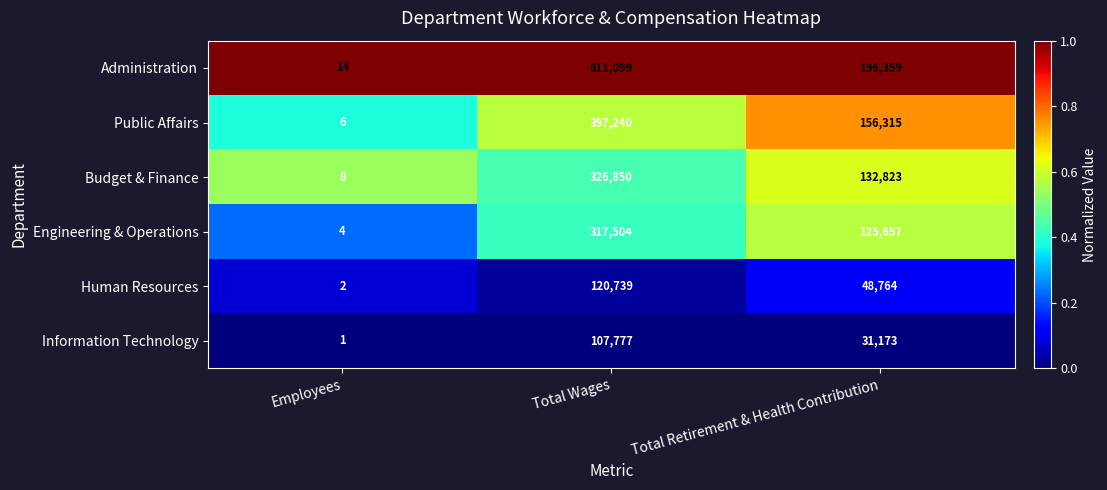

The value of Administration at Total Retirement & Health Contribution is 45743. True or false?

False